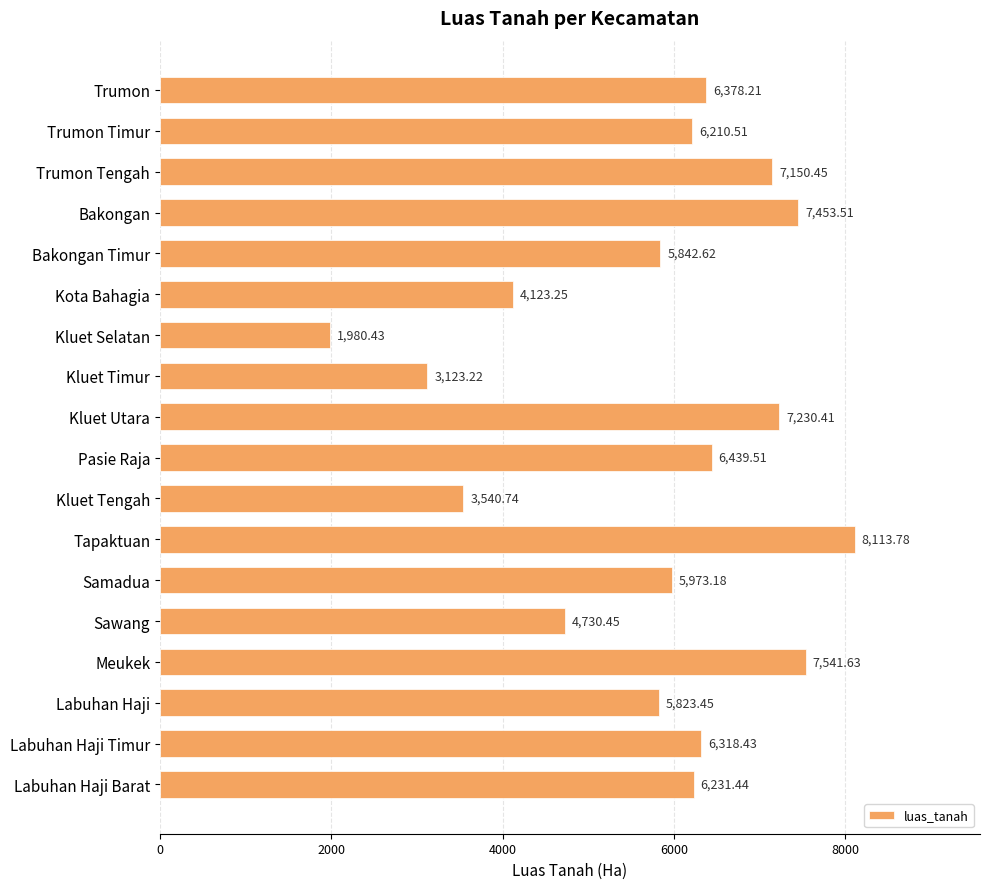

What is the difference between the second highest and minimum values?

5561.2